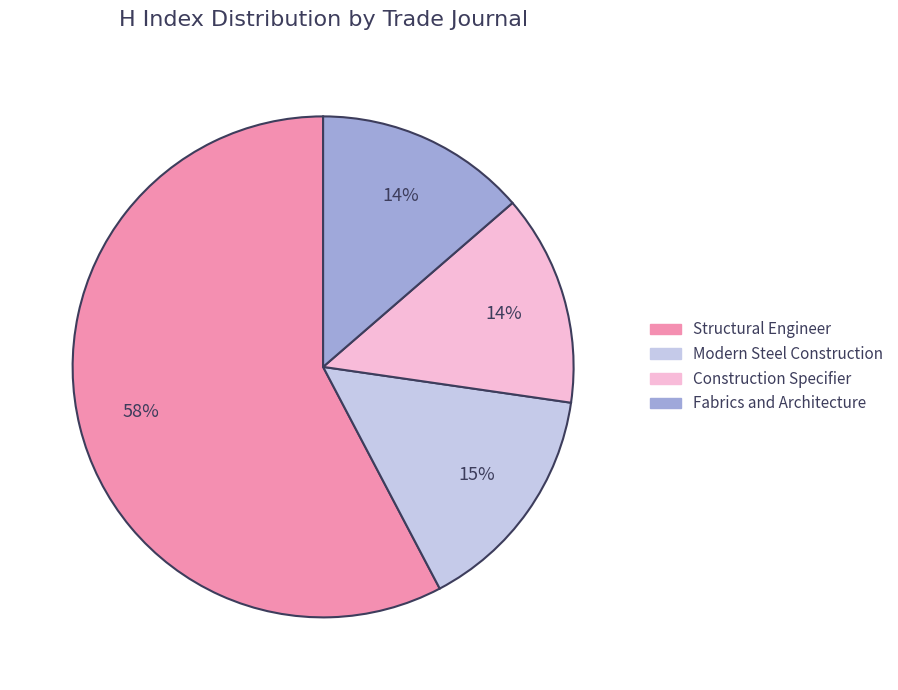

The Modern Steel Construction slice represents 30% of the pie. True or false?

False